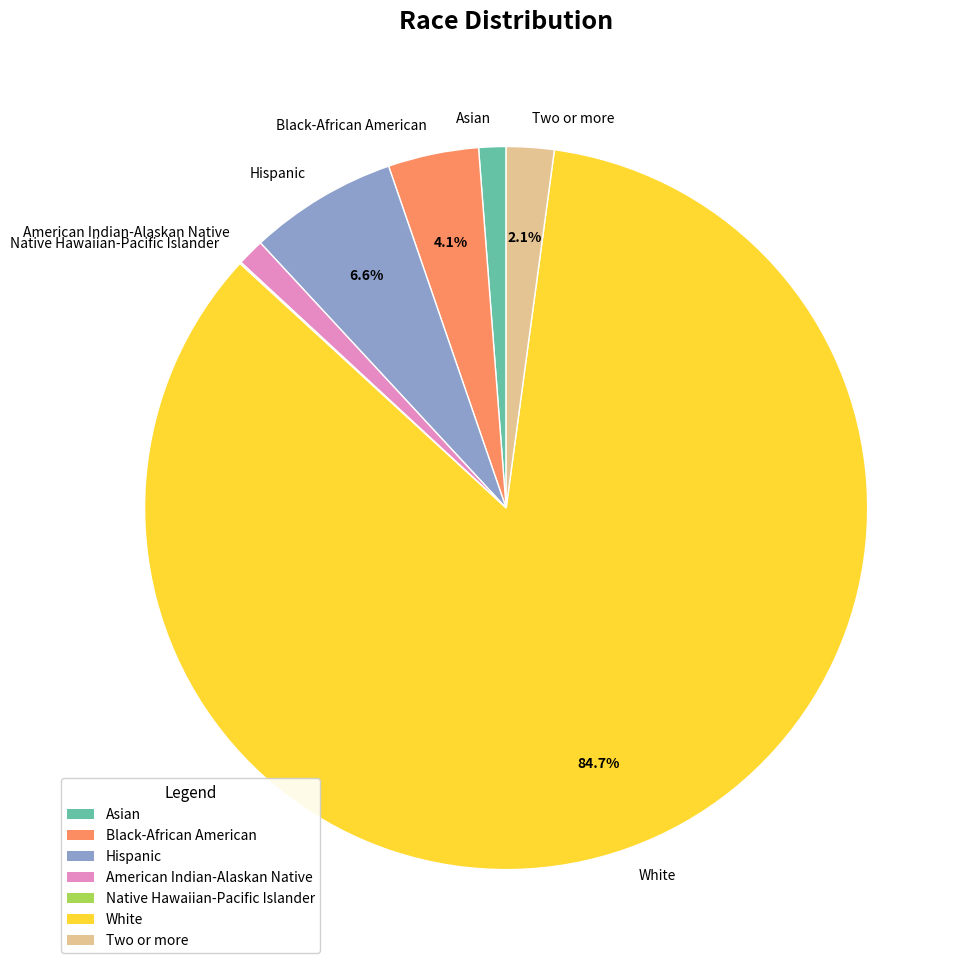

To the nearest percent, what percentage of the pie is Hispanic?

7%